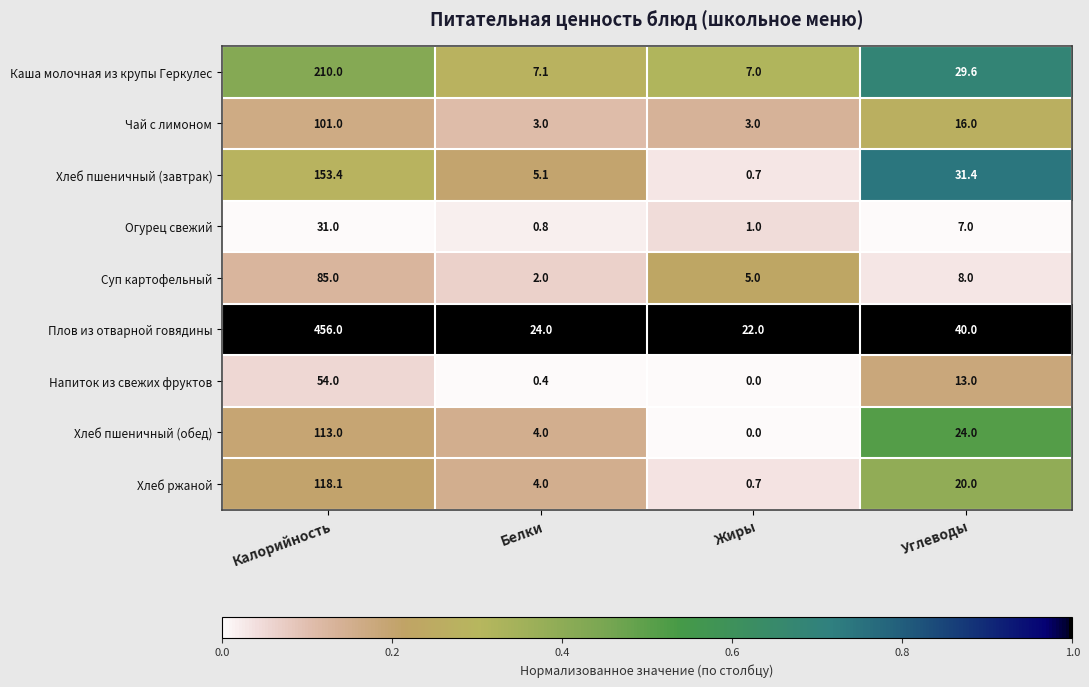

Is it true that Хлеб ржаной equals 118.1 at Калорийность?

True